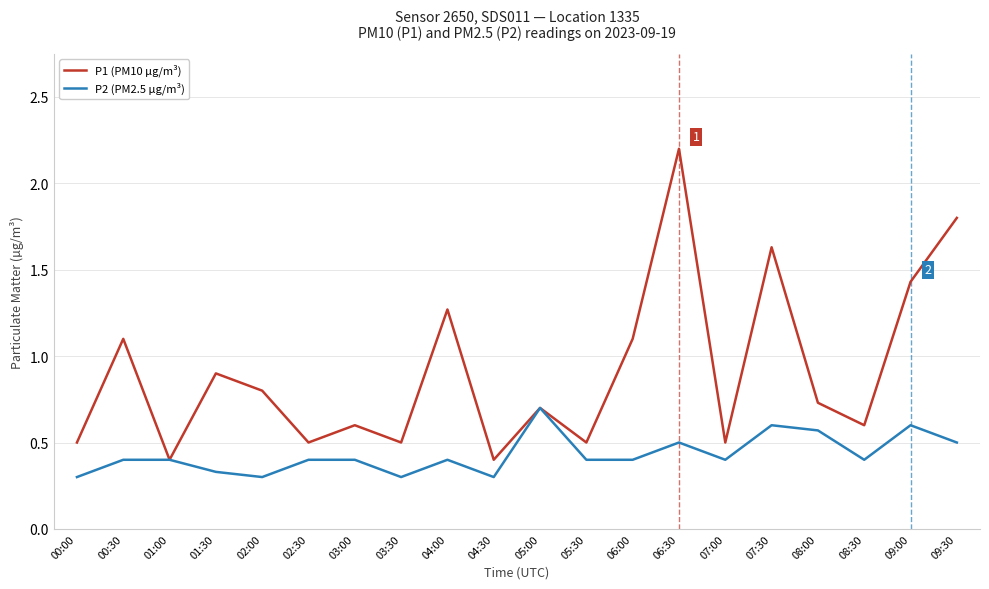

What position from the right is 09:30?

1